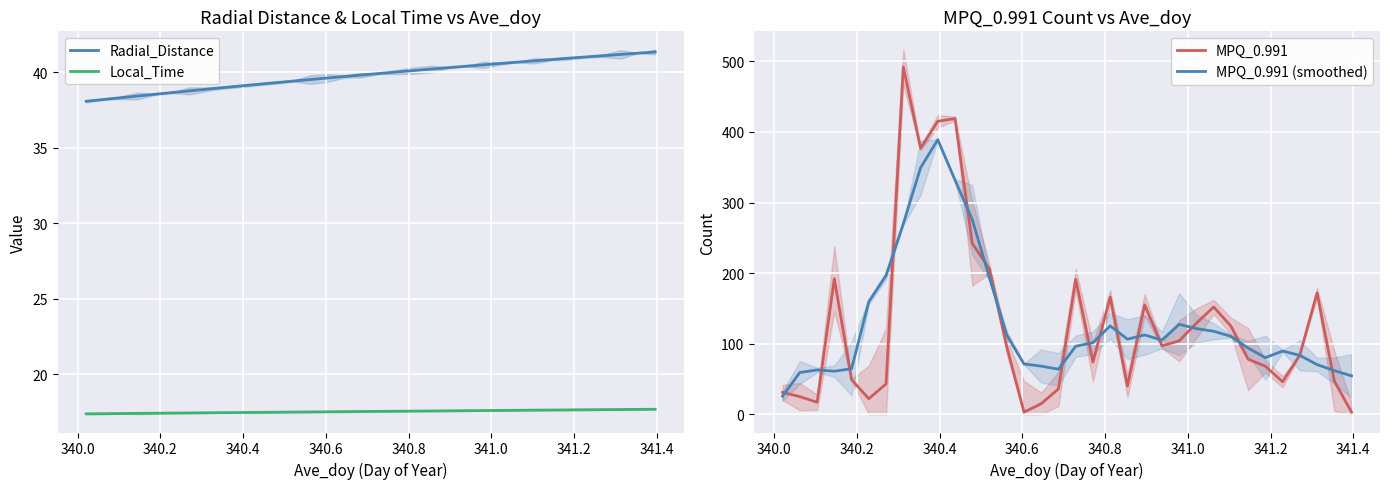

Does the chart display data point markers on the line(s)?

No